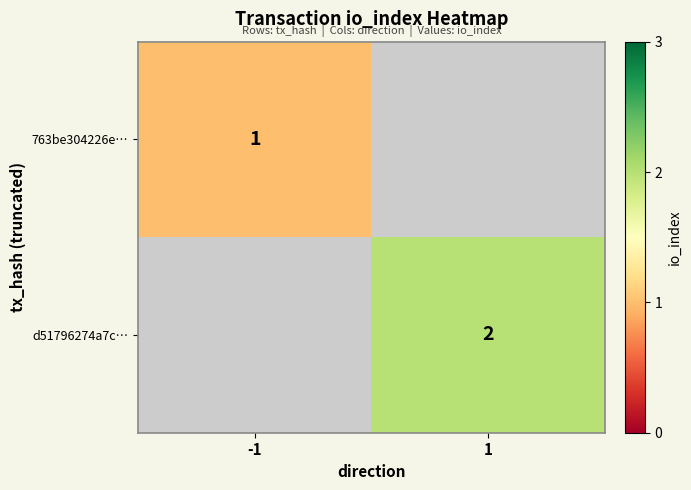

What is the greatest value displayed?

2.0